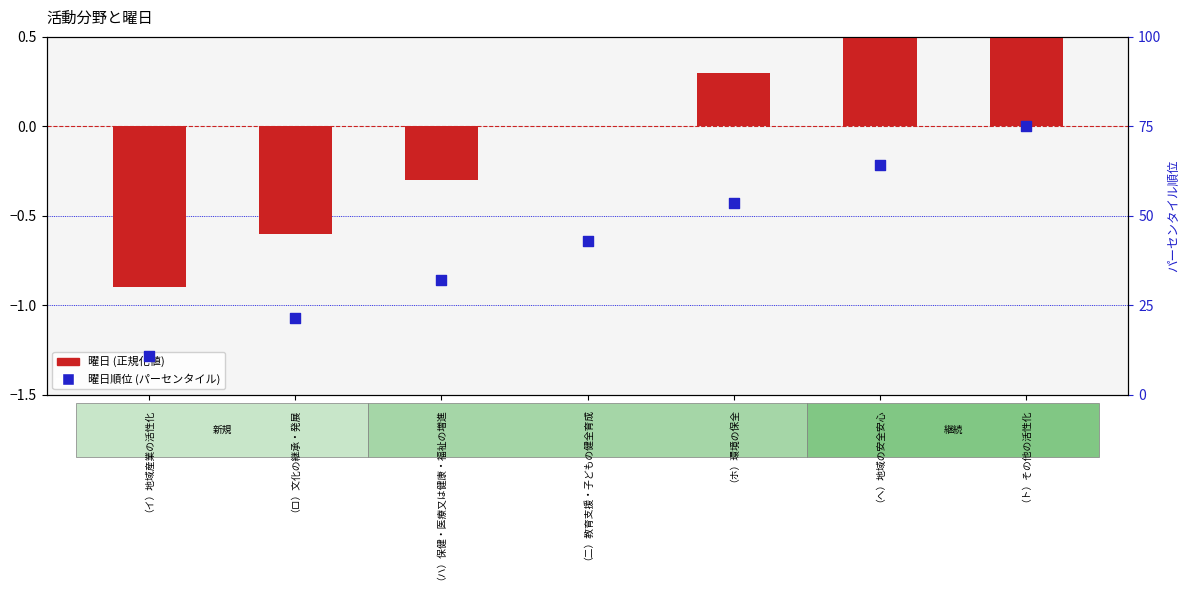

Which series reaches the minimum Y coordinate?

曜日 (正規化値)